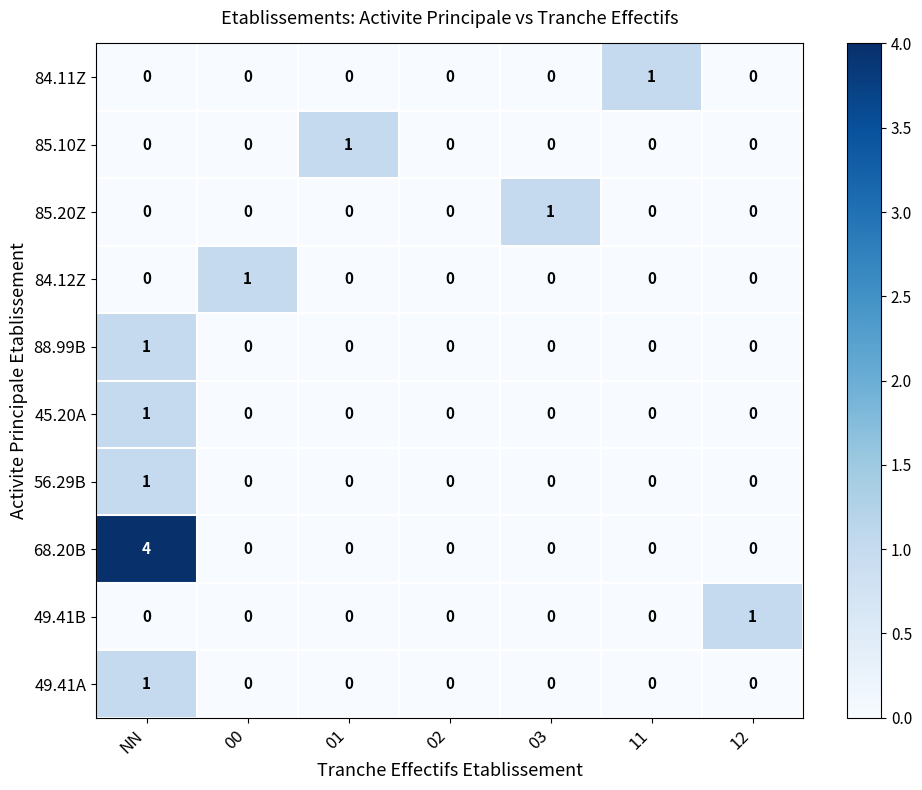

The 85.10Z series shows 0 at 11. True or false?

True